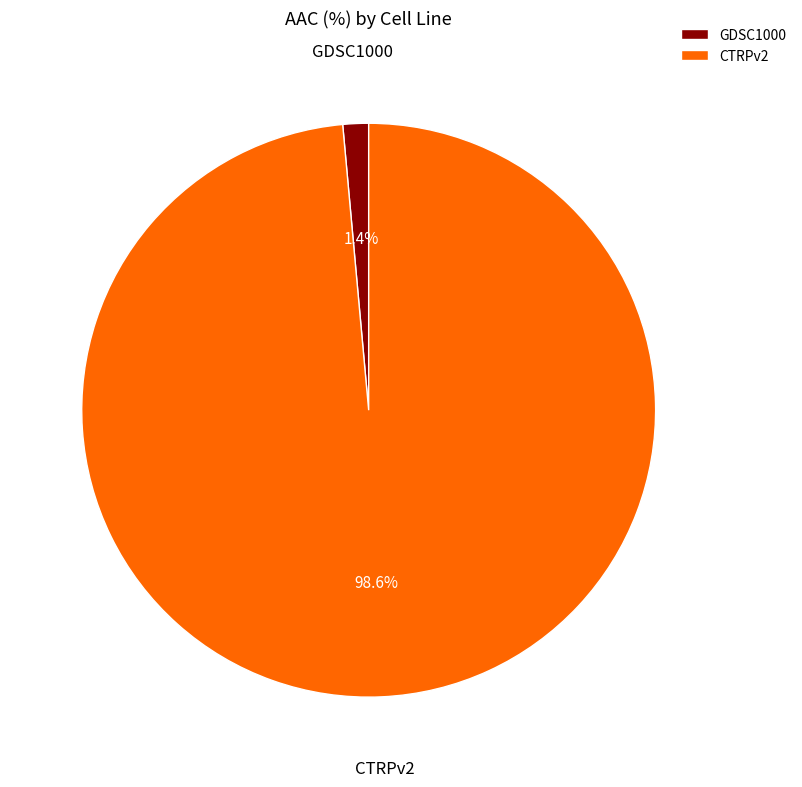

What percentage is the CTRPv2 slice, to the nearest percent?

99%